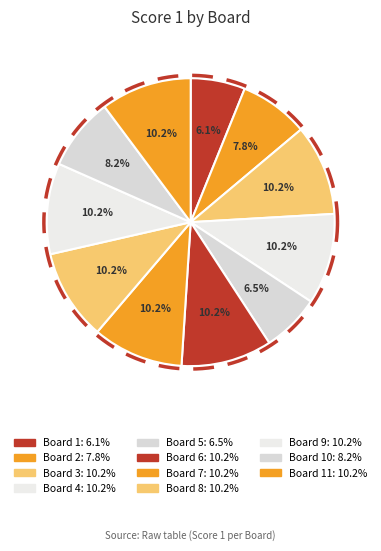

Rank the categories by value from lowest to highest.

Board 1, Board 5, Board 2, Board 10, Board 3, Board 4, Board 6, Board 7, Board 8, Board 9, Board 11